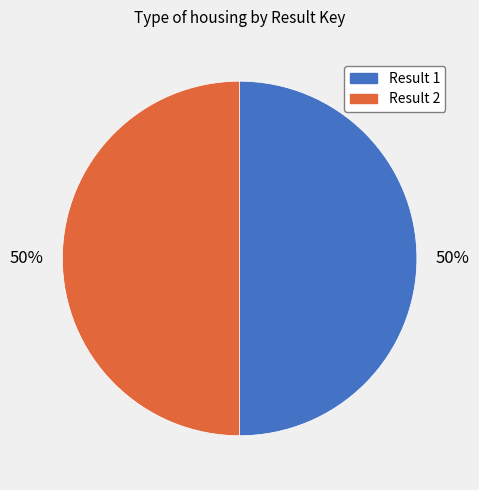

To the nearest percent, what portion does Result 2 represent?

50%